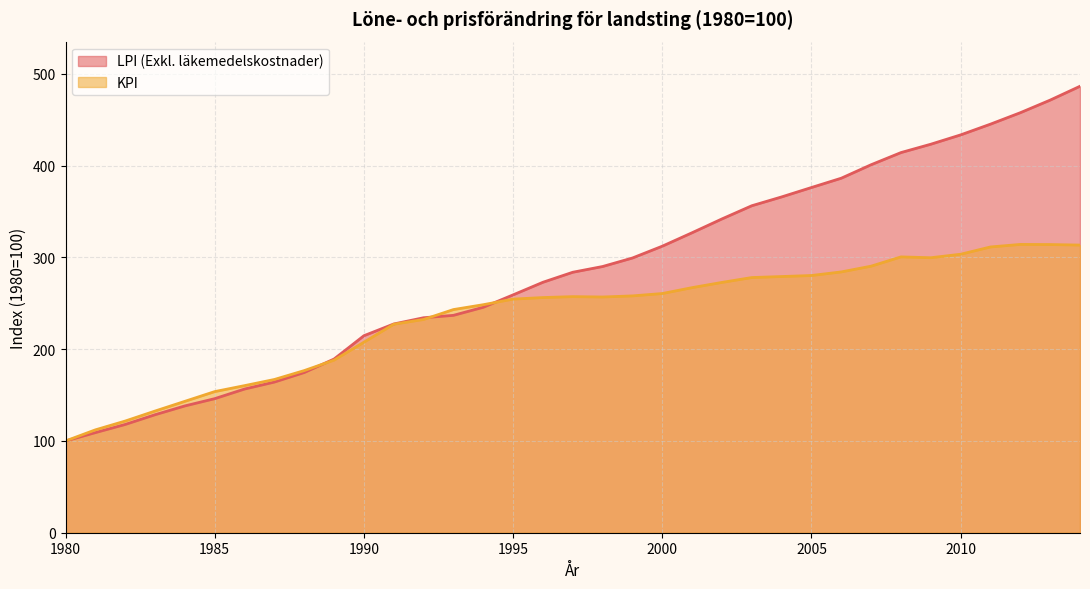

Which category has the lowest value in the LPI (Exkl. läkemedelskostnader) series?

1980